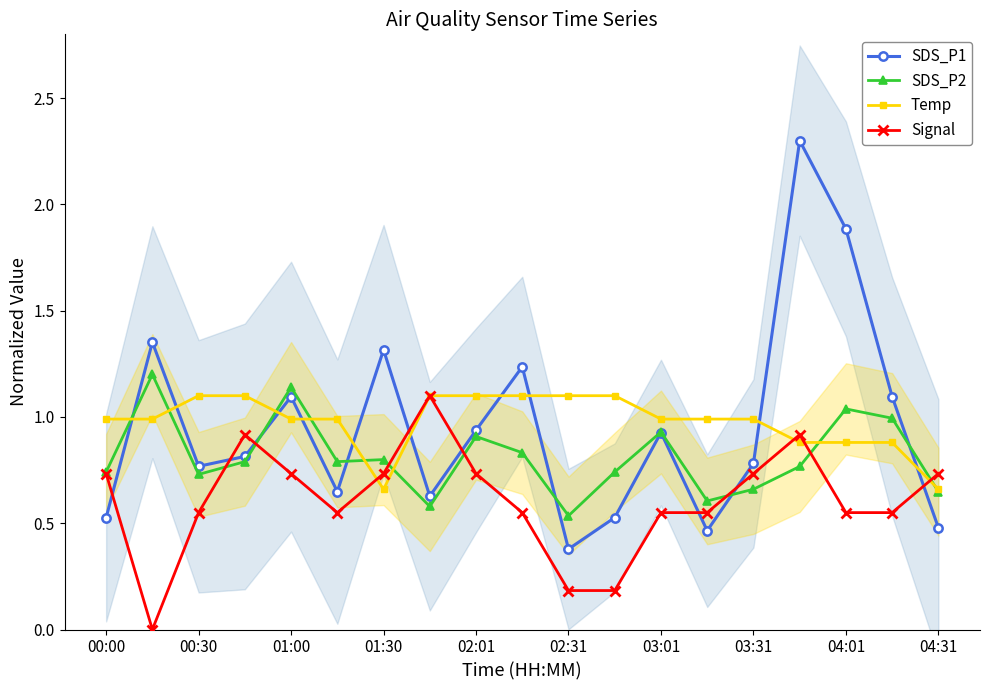

In SDS_P2, how many points are lower than both neighbors (excluding endpoints)?

5